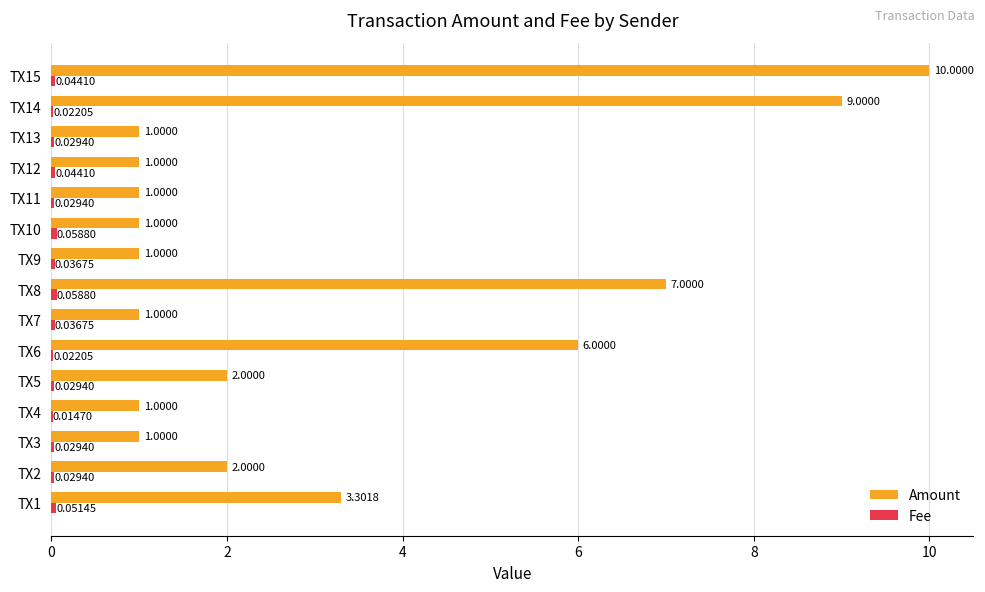

At which category is the sum across all series the highest?

TX15